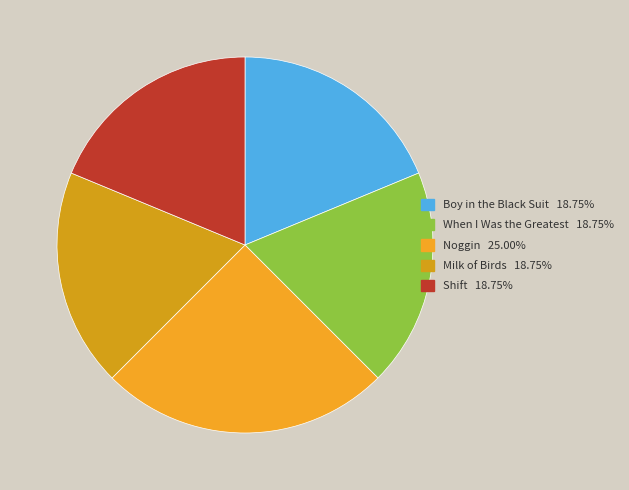

Does Shift account for over 50% of the chart?

No